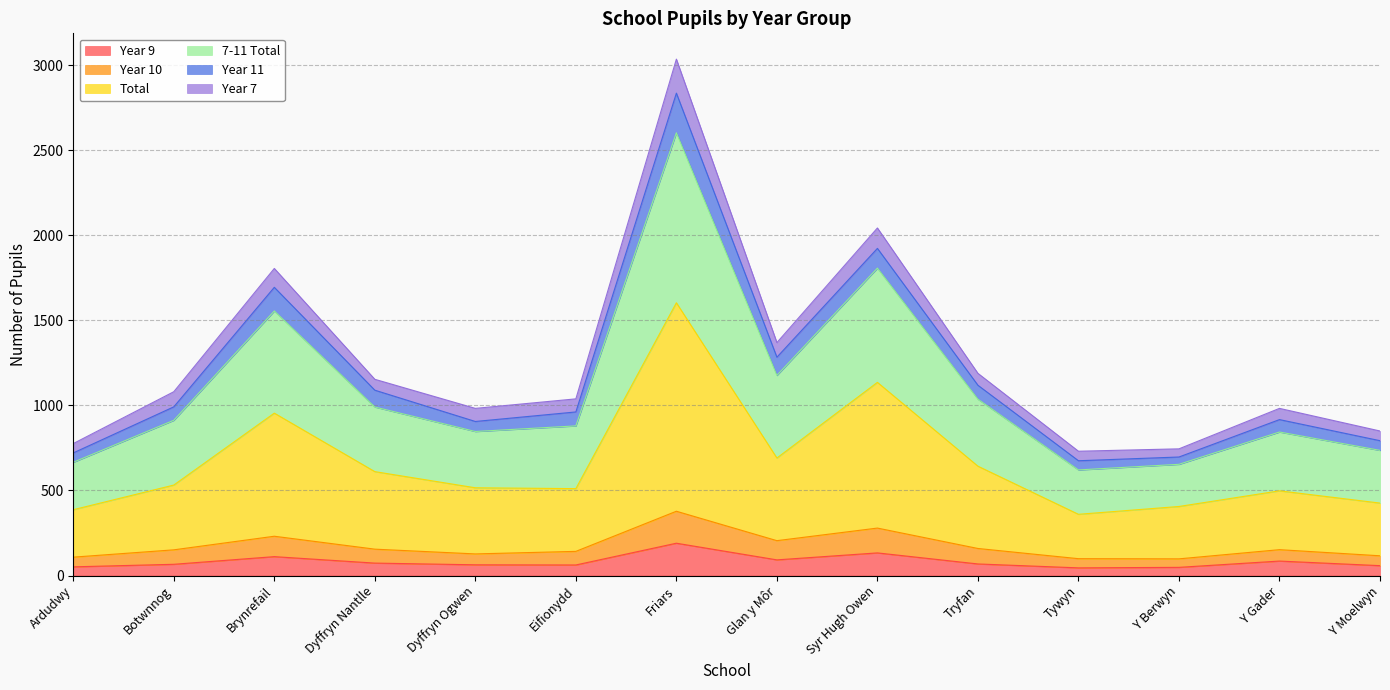

What is the maximum value for Year 9?

190